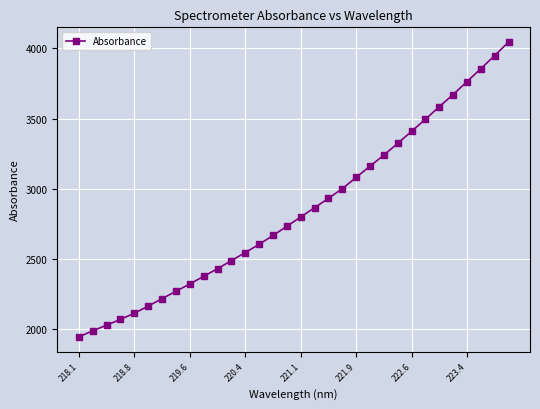

What is the smallest value displayed?

1944.9